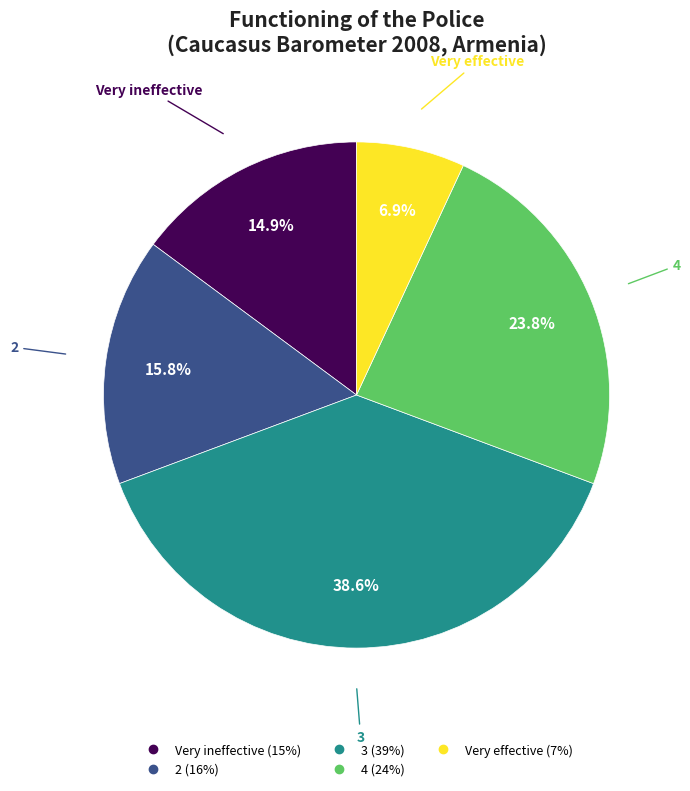

To the nearest percent, what is the average slice percentage?

20%